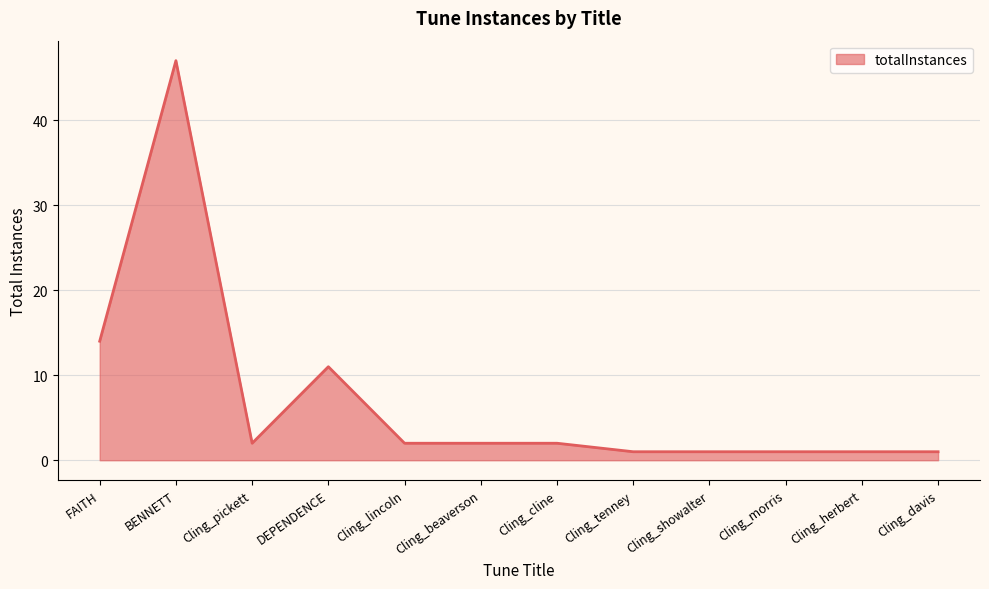

The value at Cling_cline is 2. True or false?

True